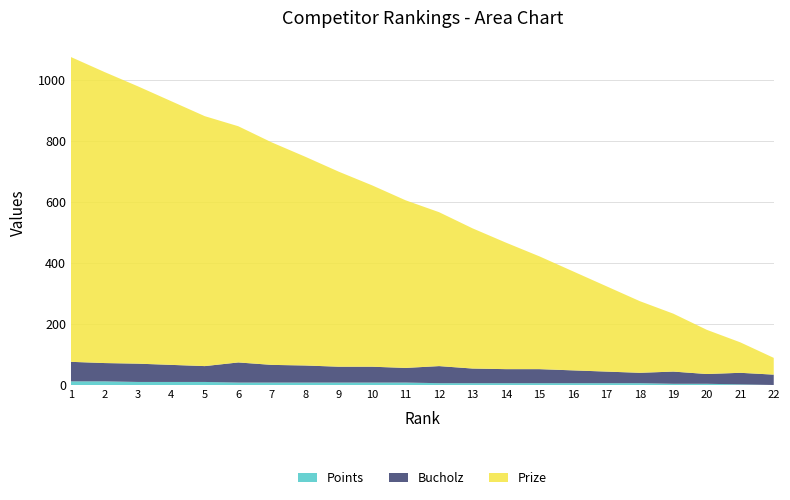

Reading left to right, list all the values displayed in this chart.

Prize: 1=1000	2=955	3=910	4=865	5=820	6=775	7=730	8=685	9=640	10=595	11=550	12=505	13=460	14=415	15=370	16=325	17=280	18=235	19=190	20=145	21=100	22=55
Bucholz: 1=64	2=60	3=60	4=56	5=52	6=66	7=58	8=56	9=52	10=52	11=48	12=56	13=48	14=46	15=46	16=42	17=38	18=34	19=40	20=32	21=38	22=34
Points: 1=12	2=12	3=10	4=10	5=10	6=8	7=8	8=8	9=8	10=8	11=8	12=6	13=6	14=6	15=6	16=6	17=6	18=6	19=4	20=4	21=2	22=0